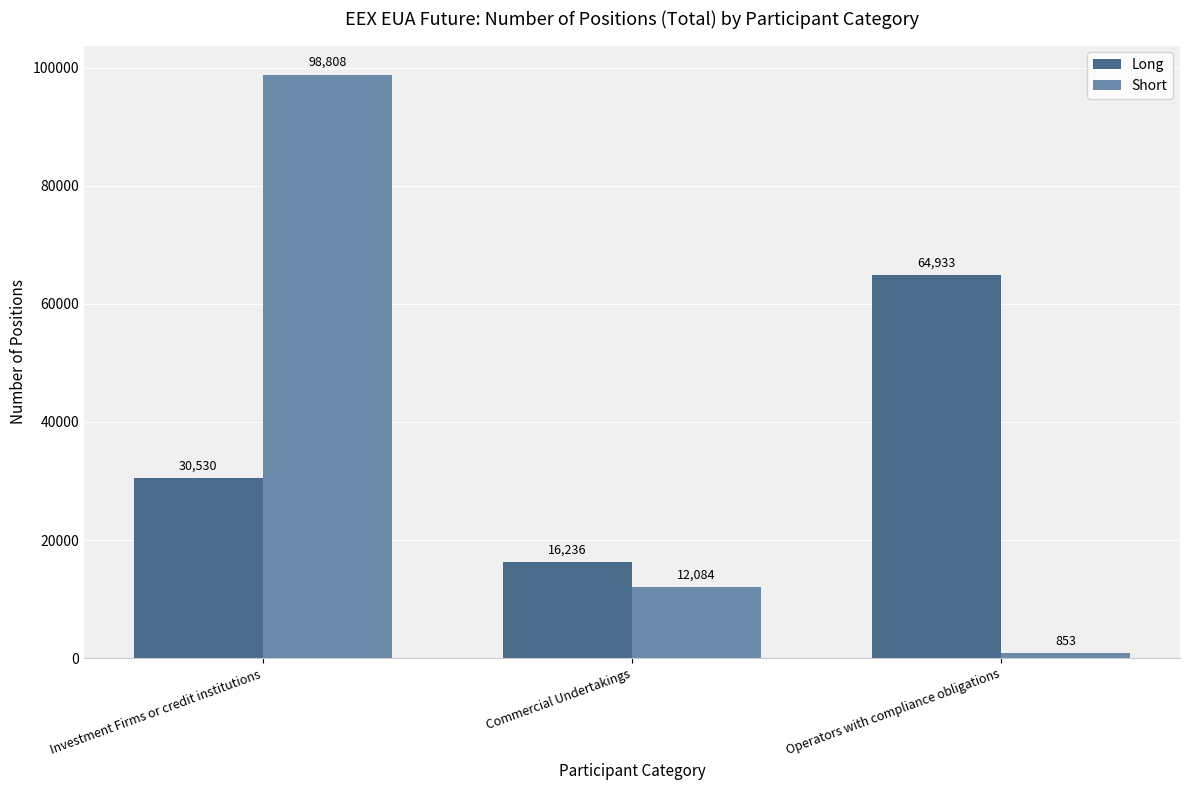

What is the difference between the highest and lowest values at Commercial Undertakings?

4152